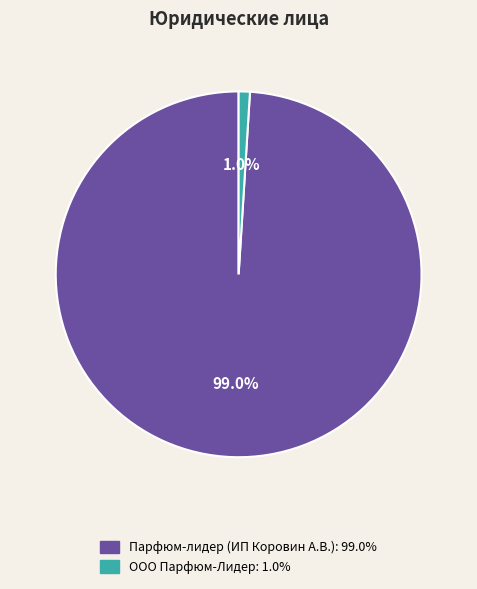

To the nearest percent, what is the difference between the largest and smallest slice percentages?

98%